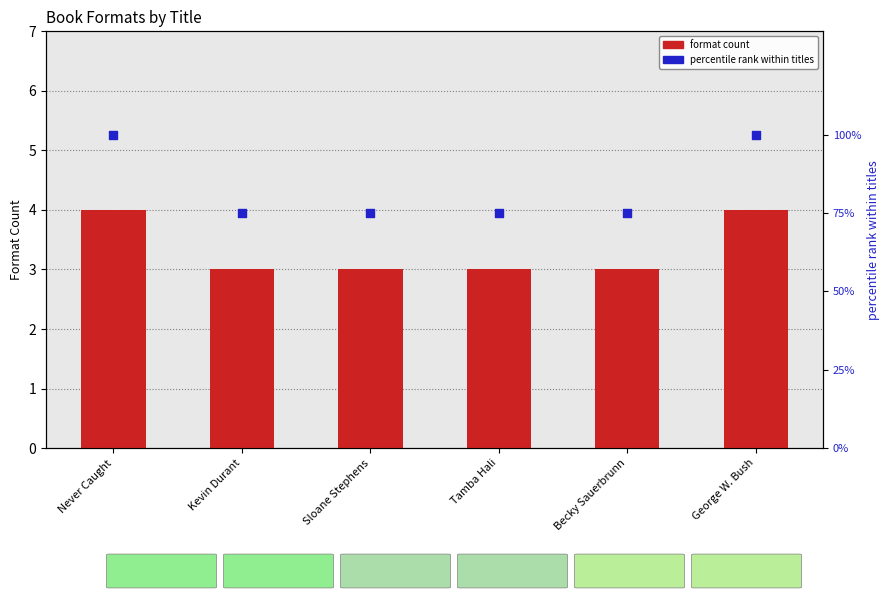

Is the value of percentile rank within titles at Sloane Stephens greater than the value of format count at Sloane Stephens?

Yes